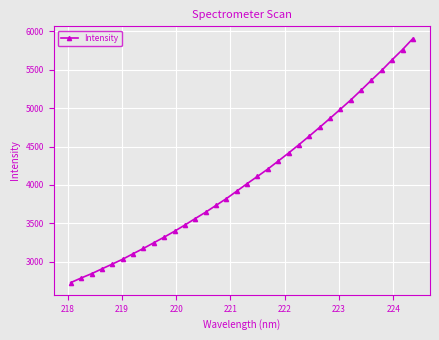

What is the smallest value displayed?

2728.8